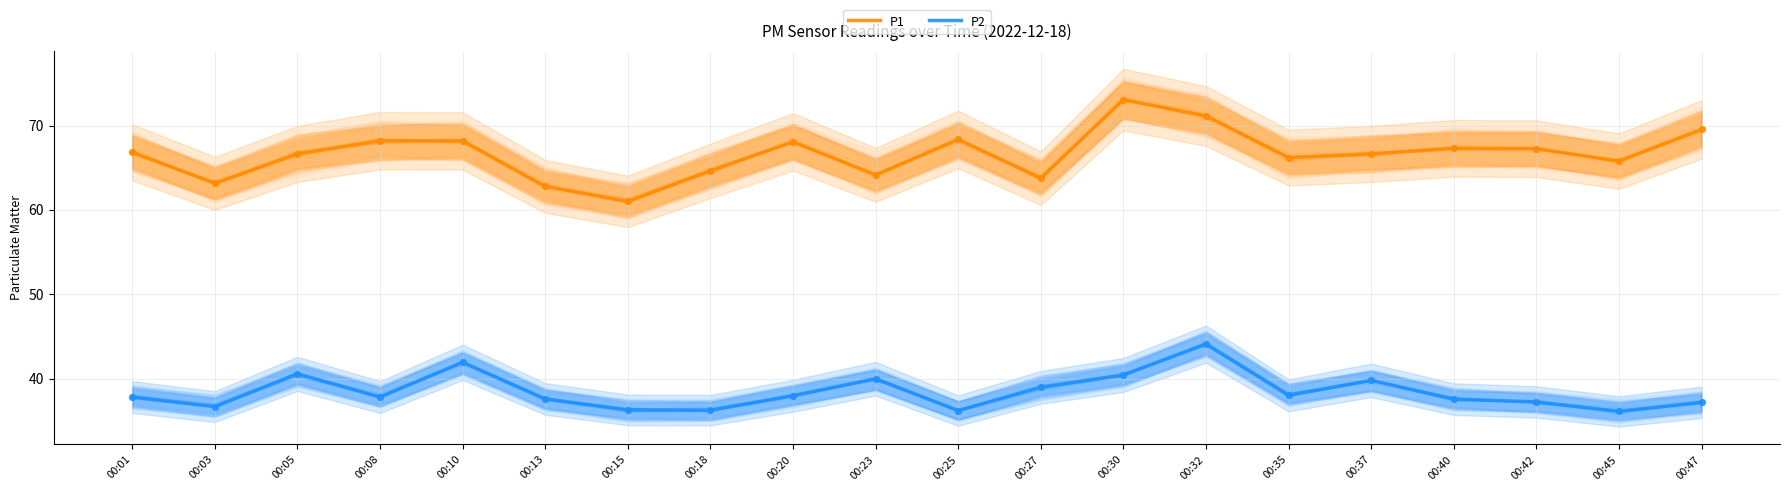

Is the value of P2 at 00:30 greater than the value of P1 at 00:45?

No